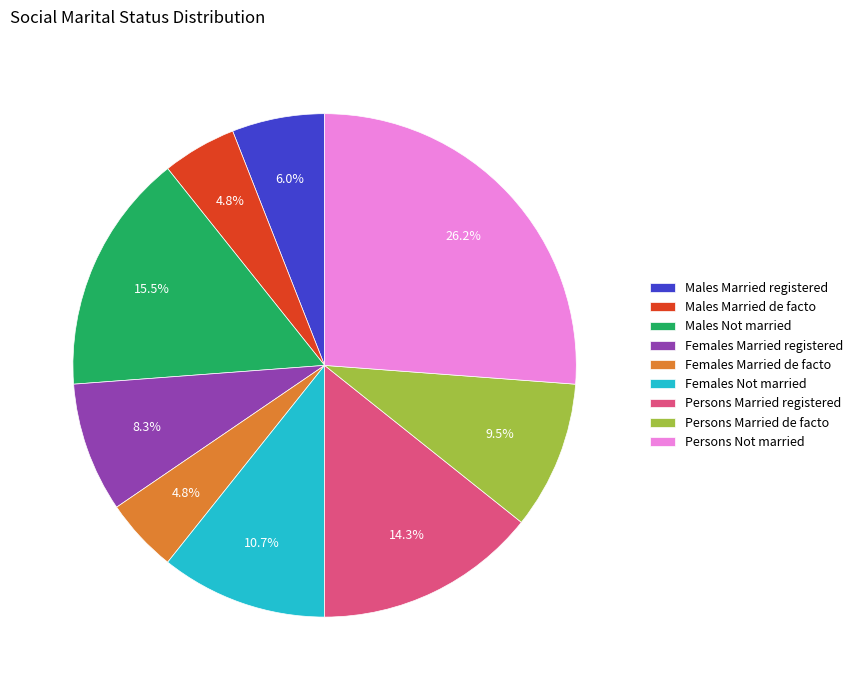

To the nearest percent, what is the average slice percentage?

11%